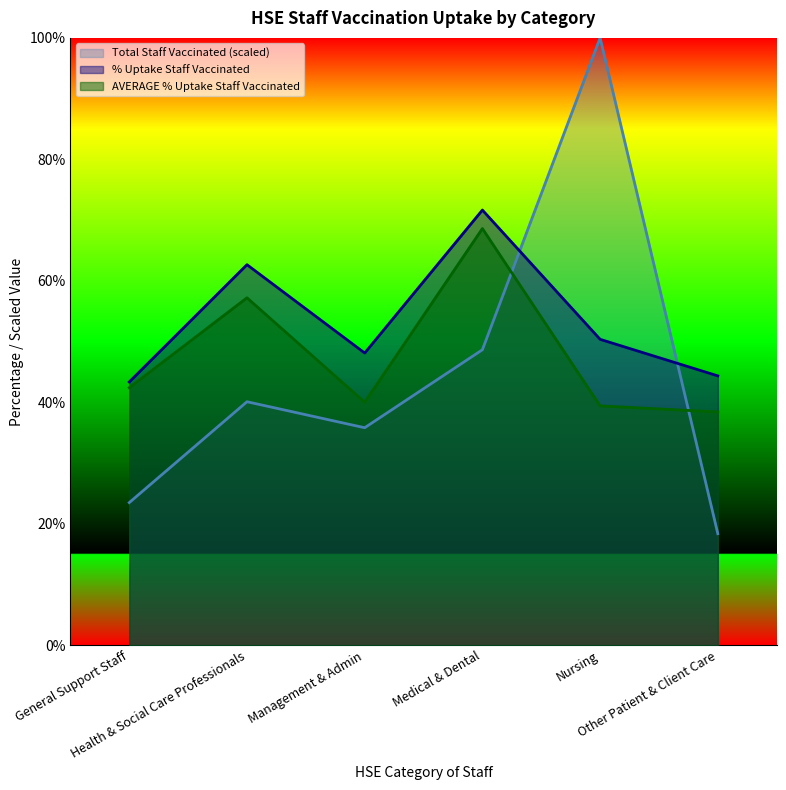

Reading left to right, list all the values displayed in this chart.

Total Staff Vaccinated: 23.5	40.1	35.8	48.6	100.0	18.4
% Uptake Staff Vaccinated: 43.3	62.6	48.1	71.7	50.4	44.3
AVERAGE % Uptake Staff Vaccinated: 42.4	57.2	40.0	68.6	39.4	38.4